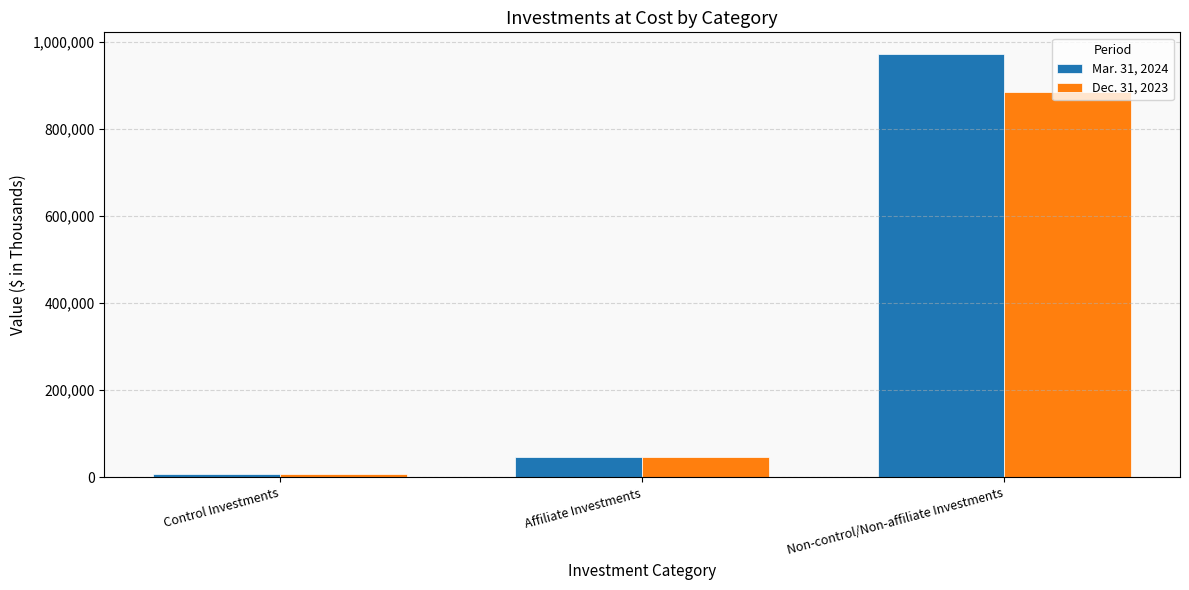

What is the sum of the Mar. 31, 2024 values at Affiliate Investments and Non-control/Non-affiliate Investments?

1018744